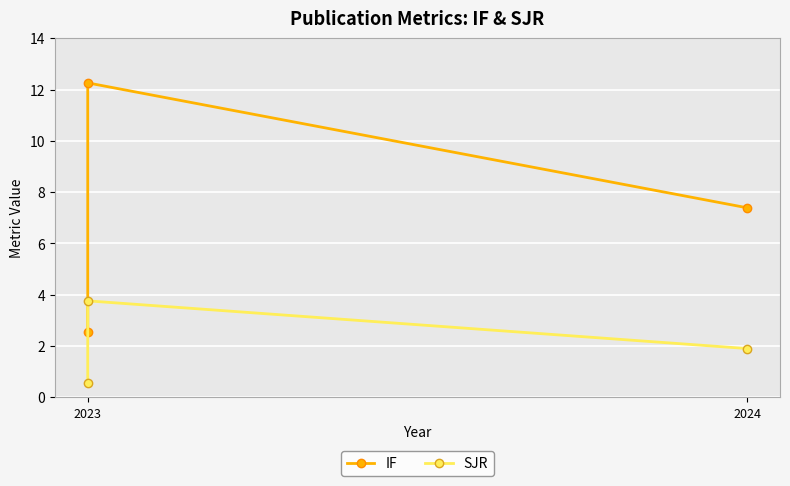

How many lines are shown in the chart?

2